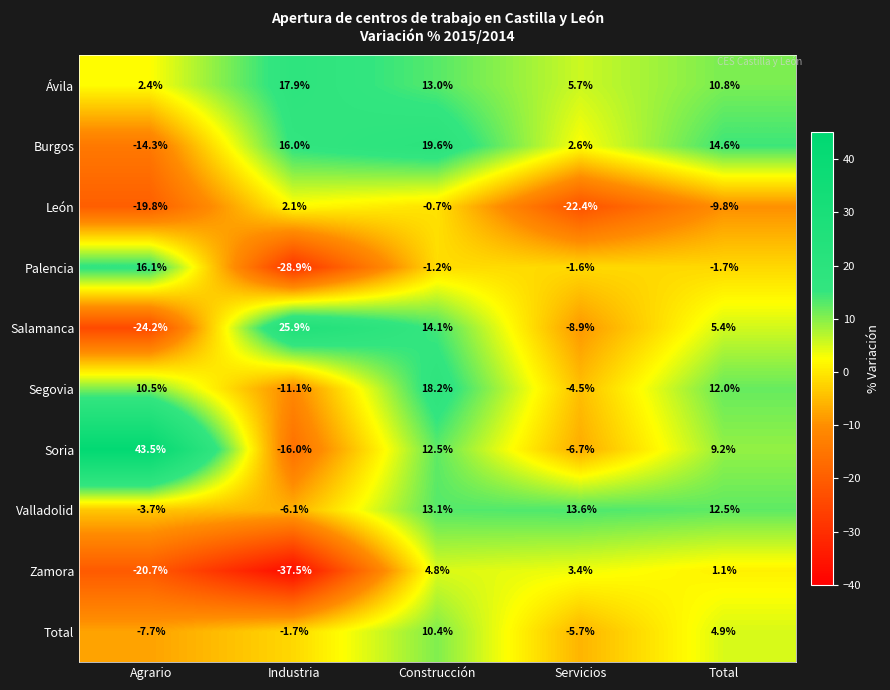

Between Agrario and Industria, which series saw the biggest shift?

Soria